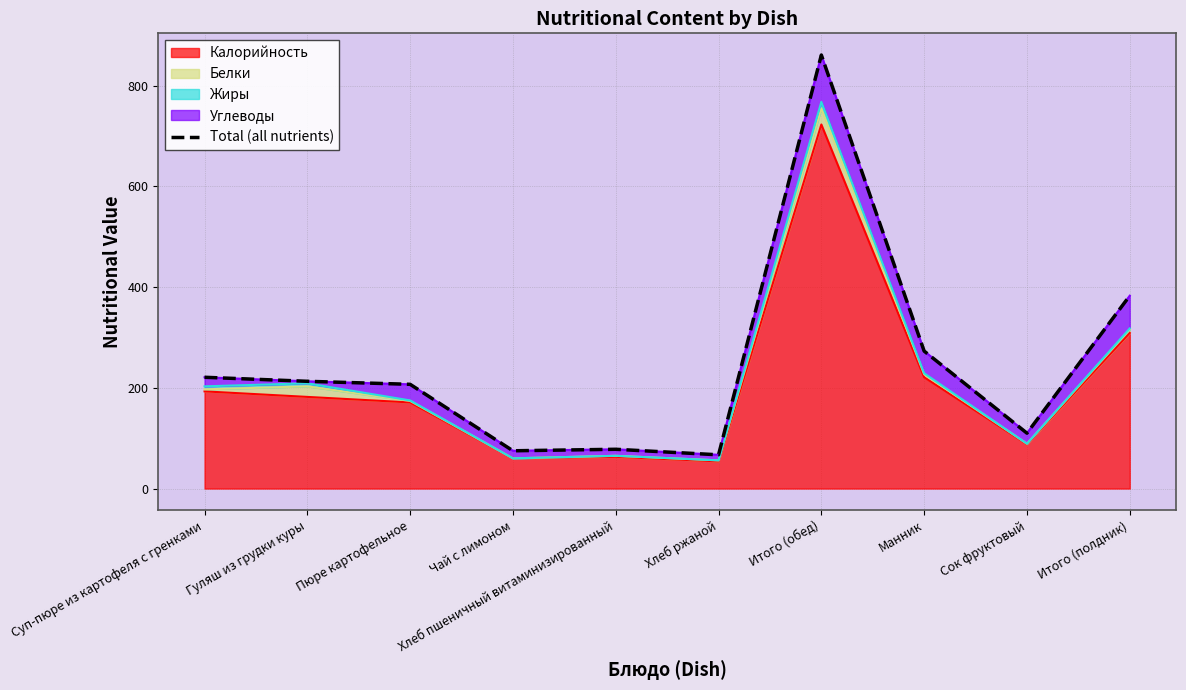

Reading left to right, extract all data points from this chart.

221	213	207	75	78	67	861	273	110	383